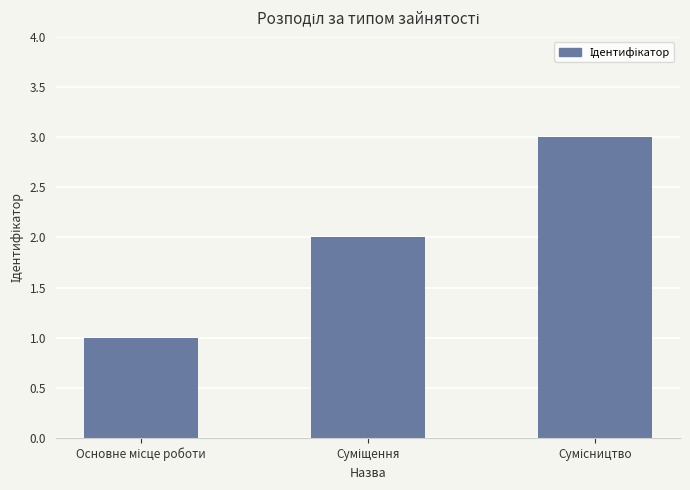

What is the sum of all values?

6